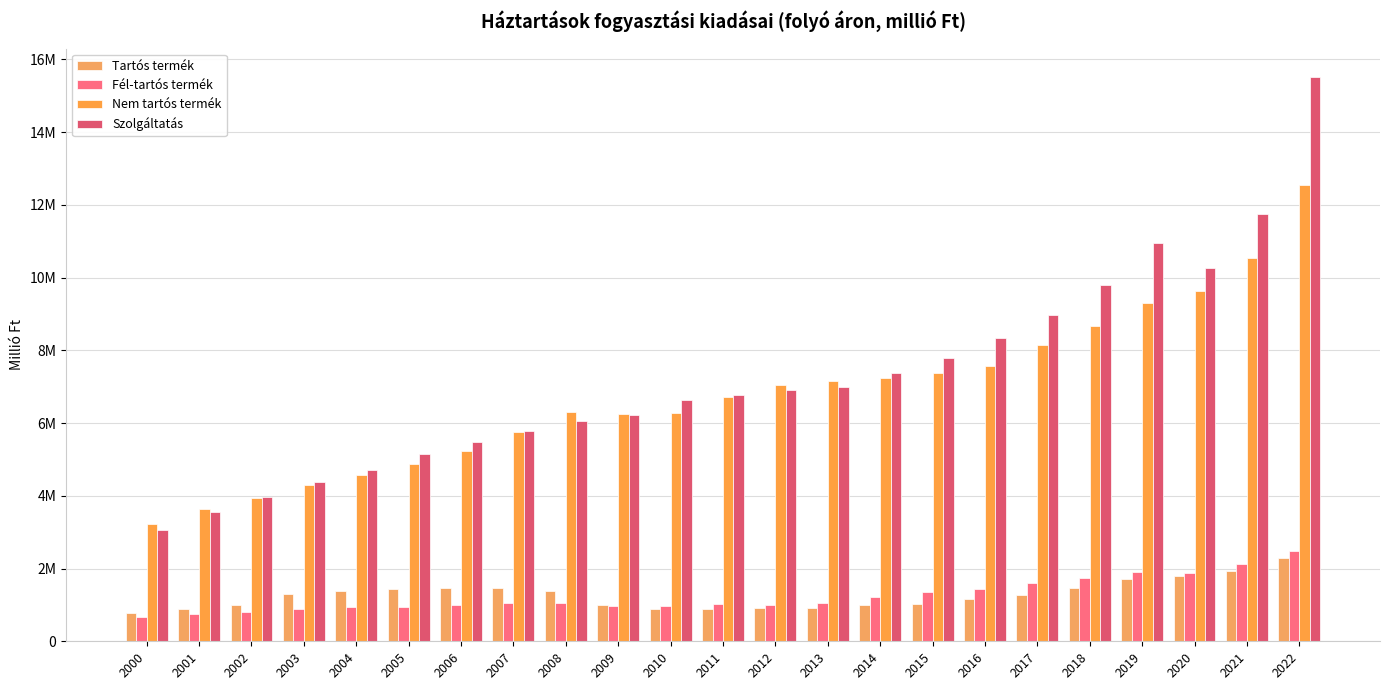

Where does the Nem tartós termék series first go above 6710528?

2012